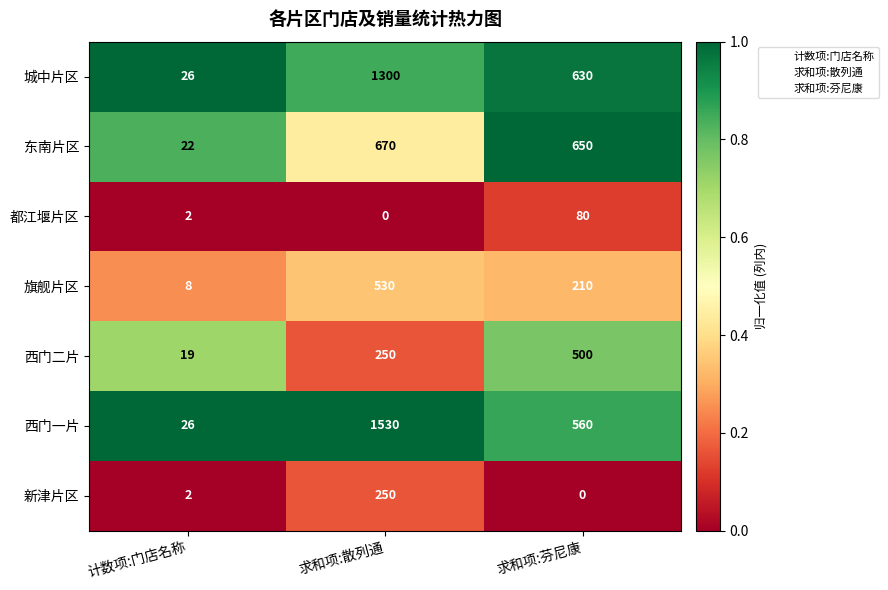

What is the difference between the maximum and second lowest values in the 东南片区 series?

20